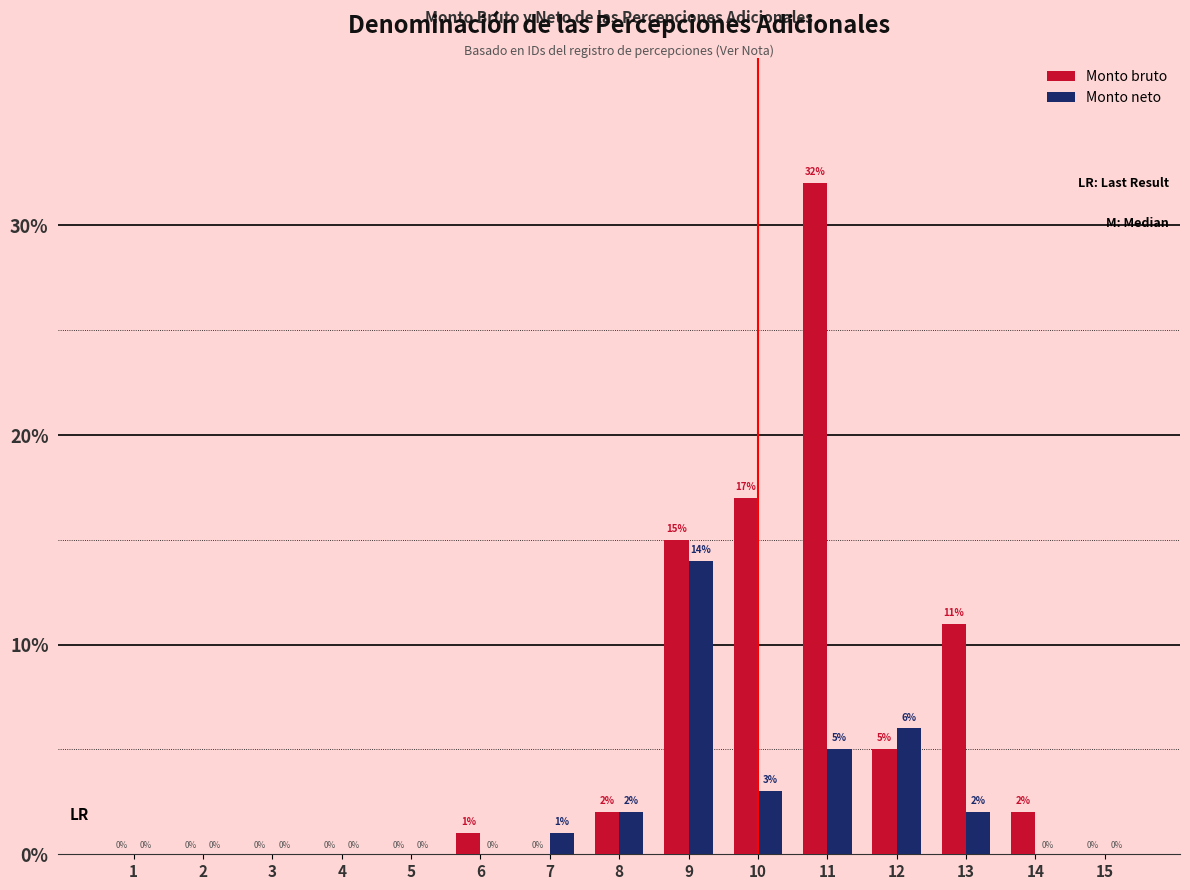

Between 8 and 12, which series saw the biggest shift?

Monto neto